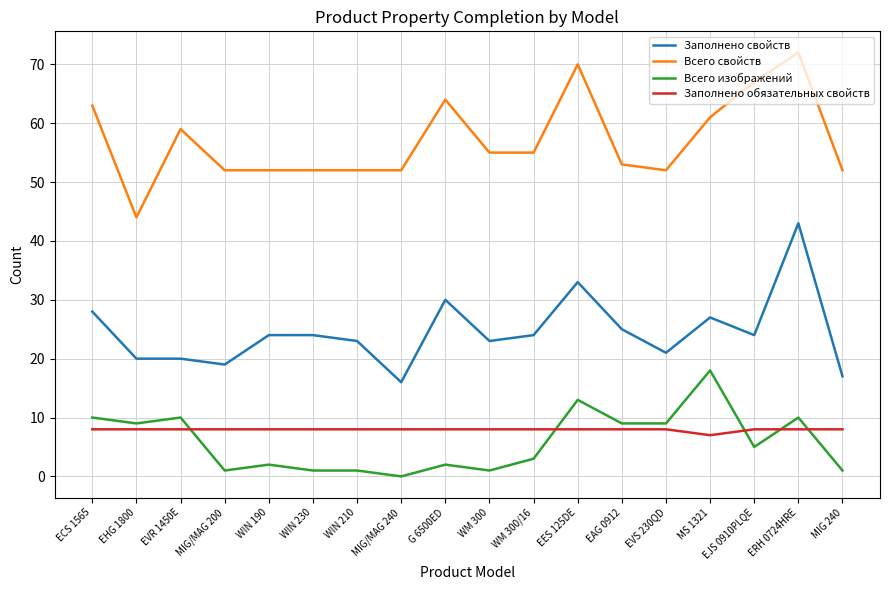

True or false: Всего изображений and Всего свойств intersect in this chart.

False